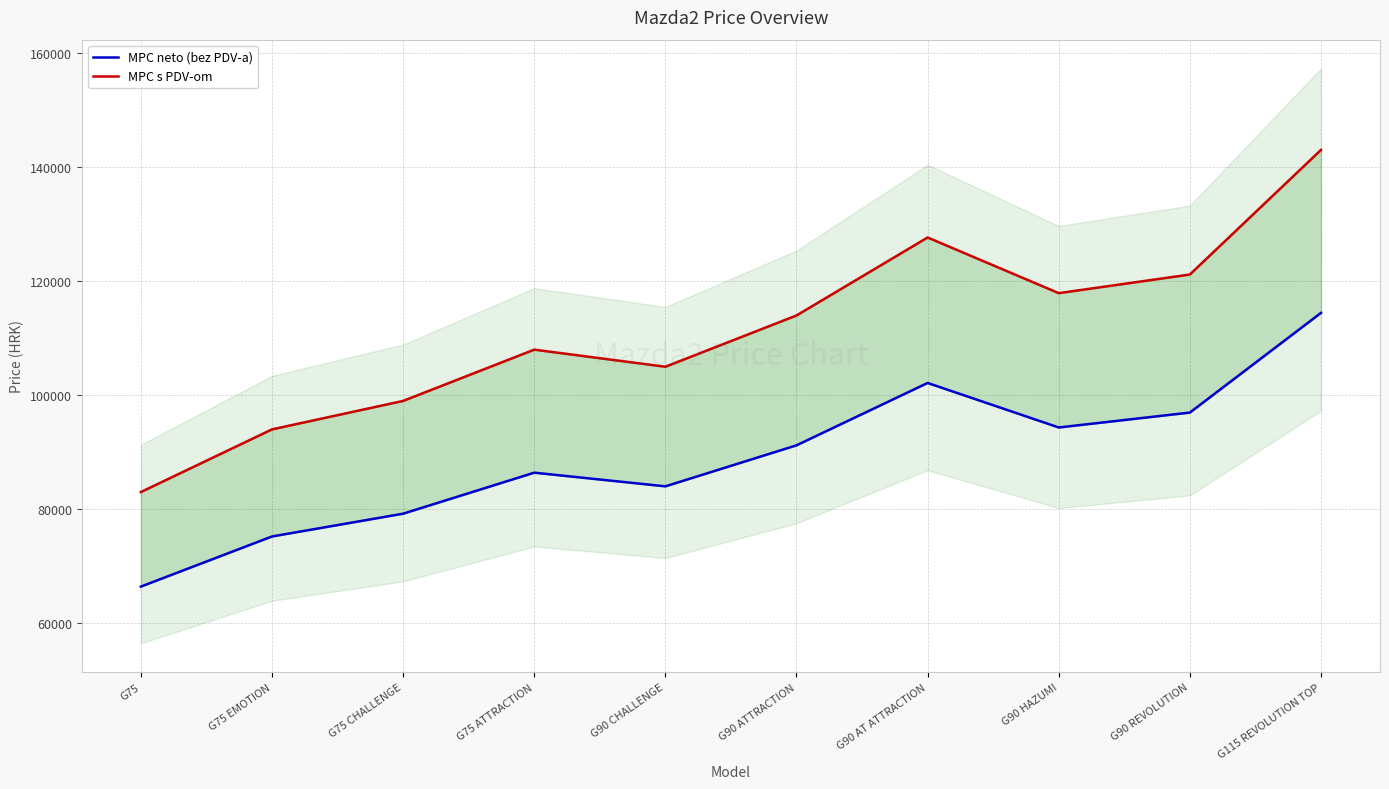

Which series has the largest range (max minus min)?

MPC s PDV-om